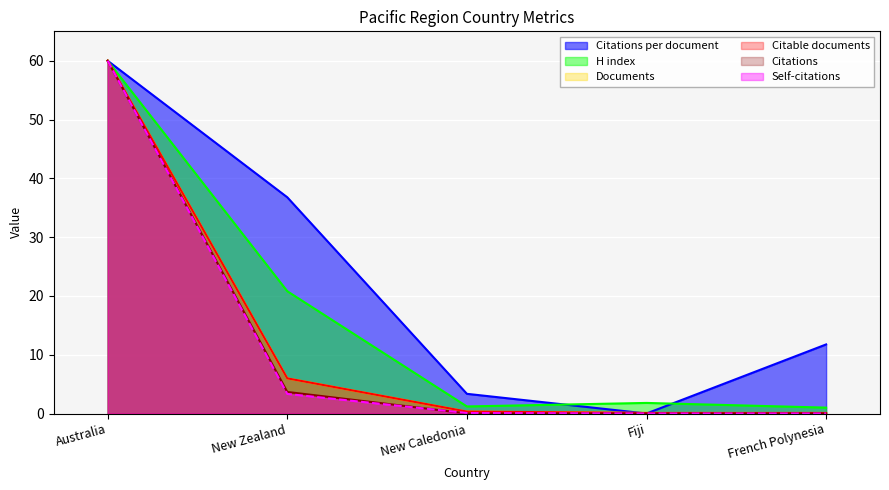

Reading left to right, extract all data points from this chart.

Citations per document: 60.0	36.8	3.3	0.0	11.7
H index: 60.0	20.8	1.2	1.8	1.0
Documents: 60.0	6.0	0.3	0.1	0.1
Citable documents: 60.0	6.0	0.3	0.1	0.1
Citations: 60.0	3.7	0.0	0.0	0.0
Self-citations: 60.0	3.3	0.1	0.0	0.0